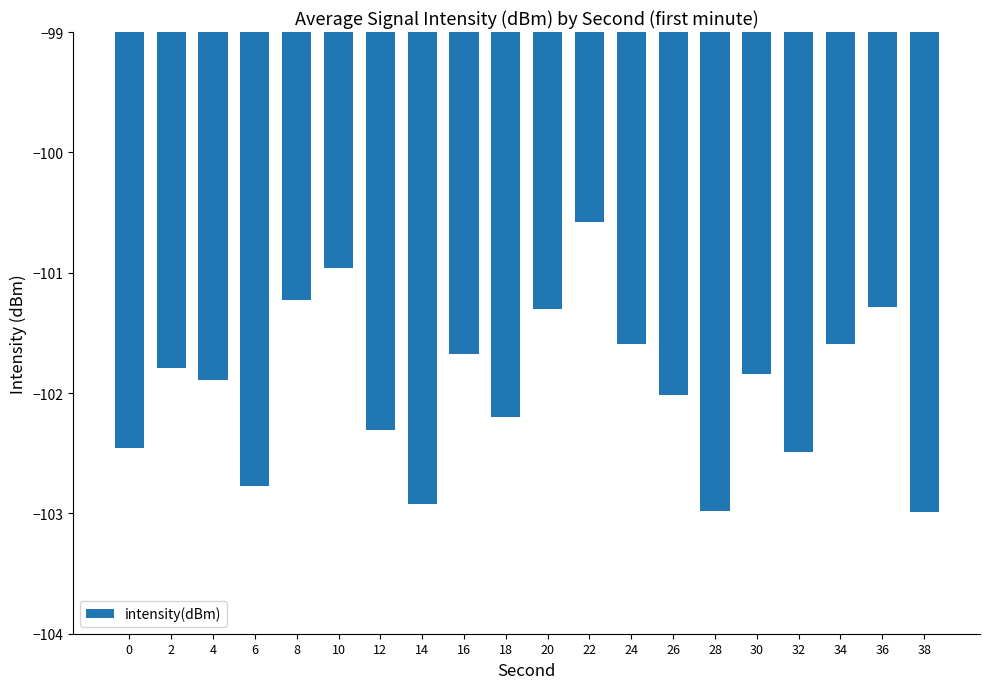

How many series are shown in this chart?

1